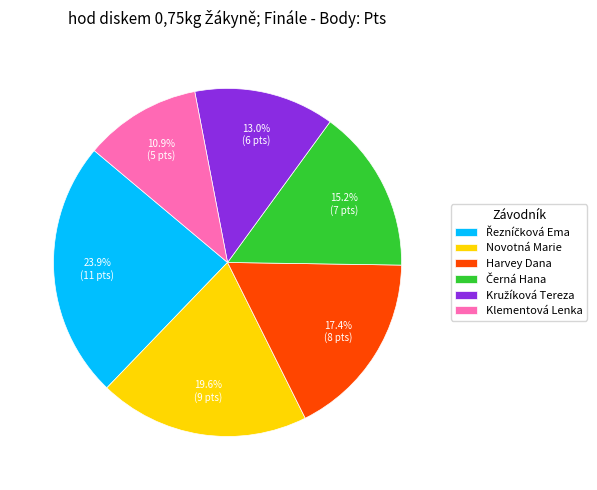

To the nearest percent, what portion does Novotná Marie represent?

20%